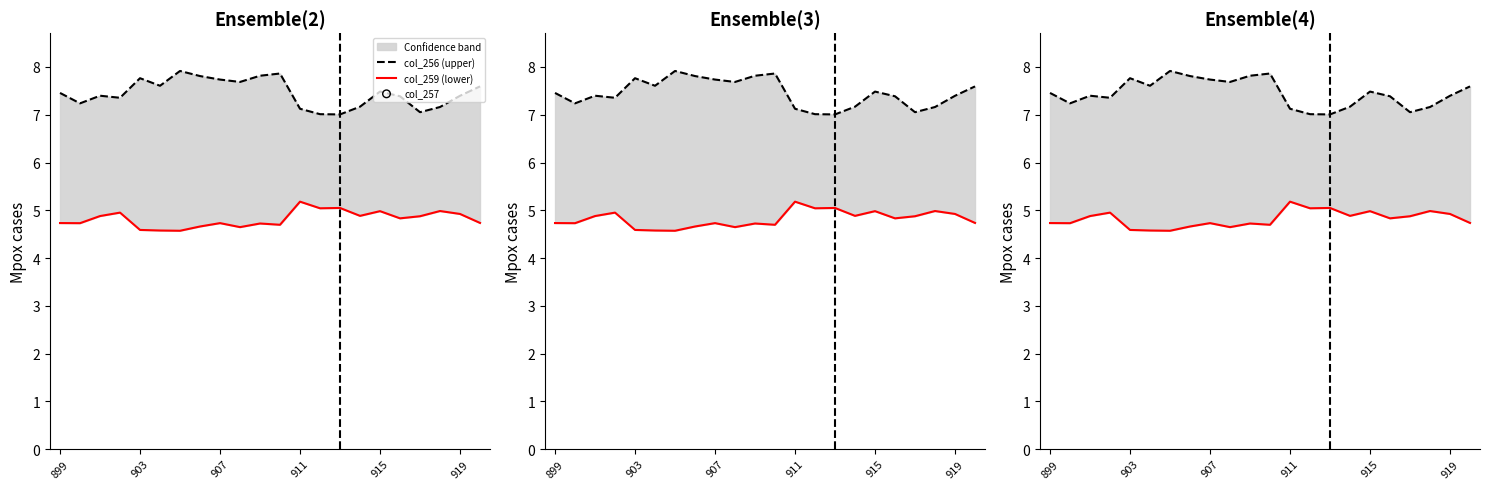

Is the value of col_256 (upper) at 20 greater than the value of col_257 at 21?

No